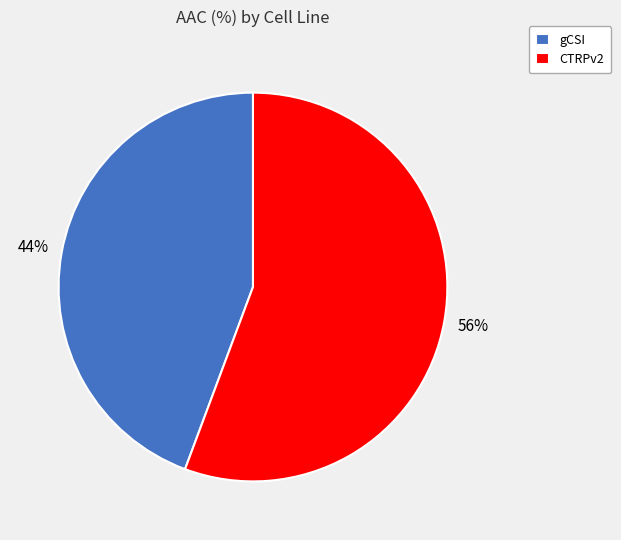

Which category has the biggest portion of the pie?

CTRPv2